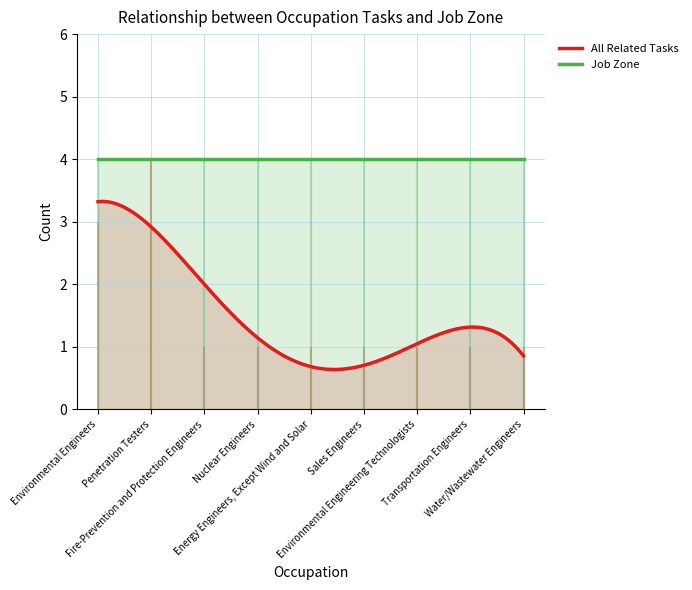

List the series in order of their overall mean, lowest first.

All Related Tasks, Job Zone